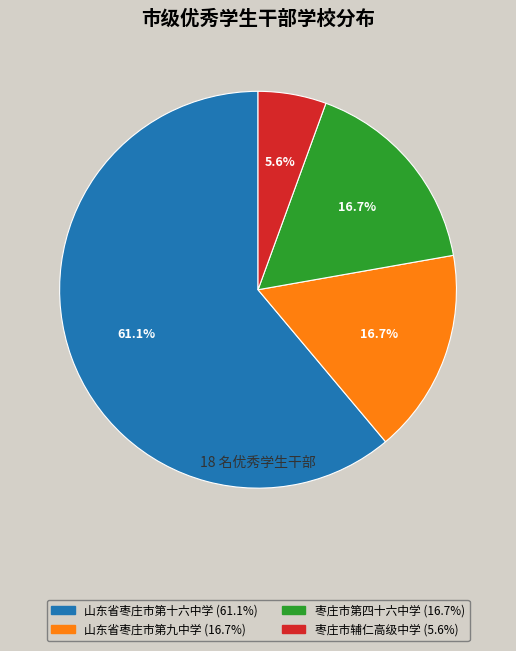

Do 枣庄市辅仁高级中学 and 山东省枣庄市第十六中学 together represent more than half of the pie?

Yes